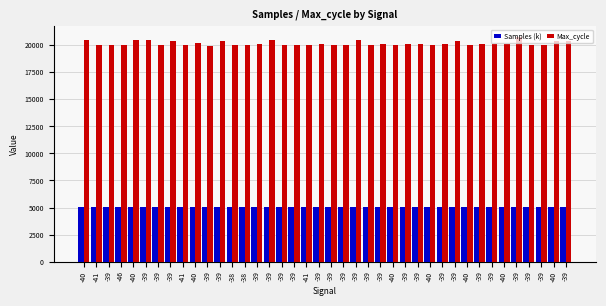

What is the value of the Max_cycle bar at the 25th from the left?

20043.0